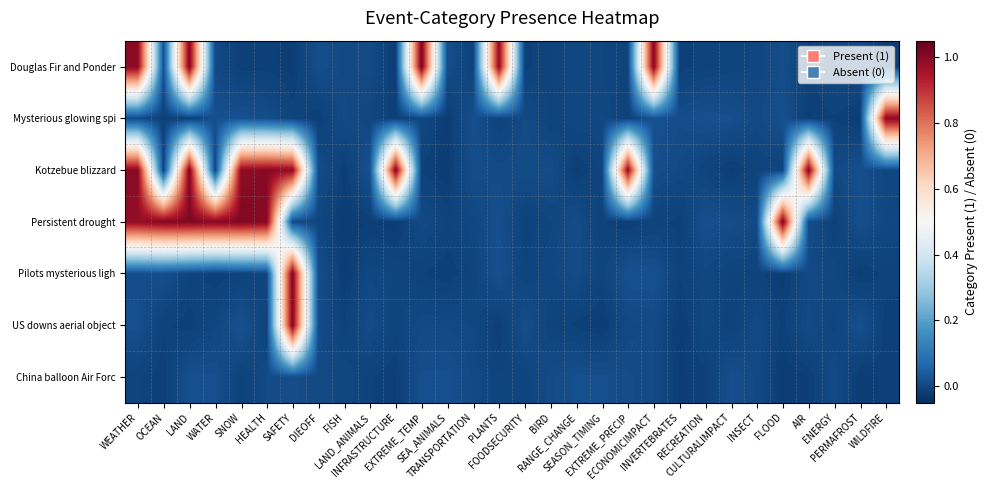

At which category does the chart reach its peak across all series?

EXTREME_TEMP